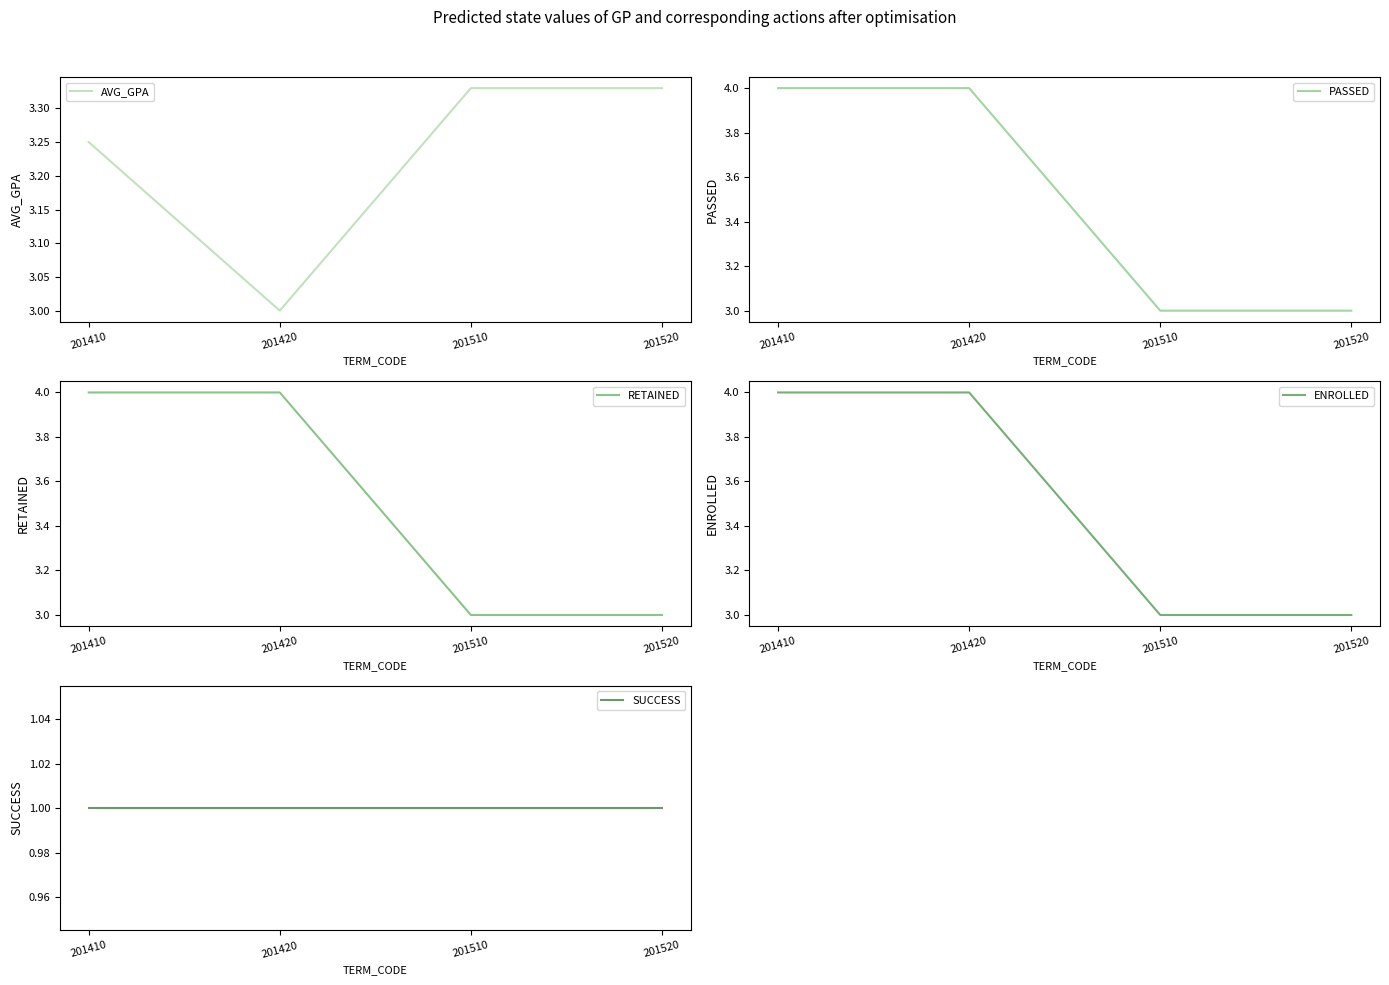

Which series has the largest total across all categories?

PASSED